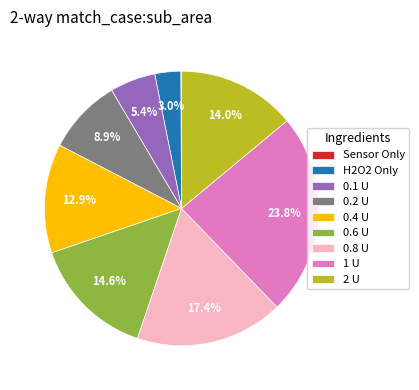

Is there any slice that represents more than half of the pie?

No